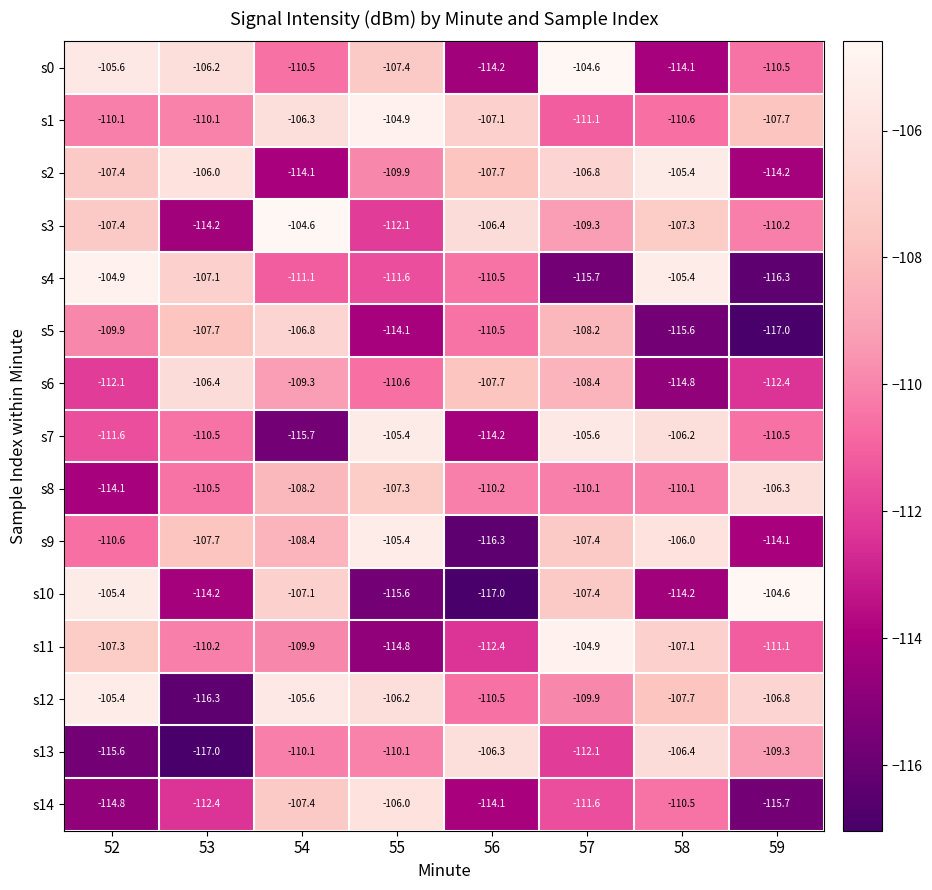

What is the greatest value displayed?

-104.6